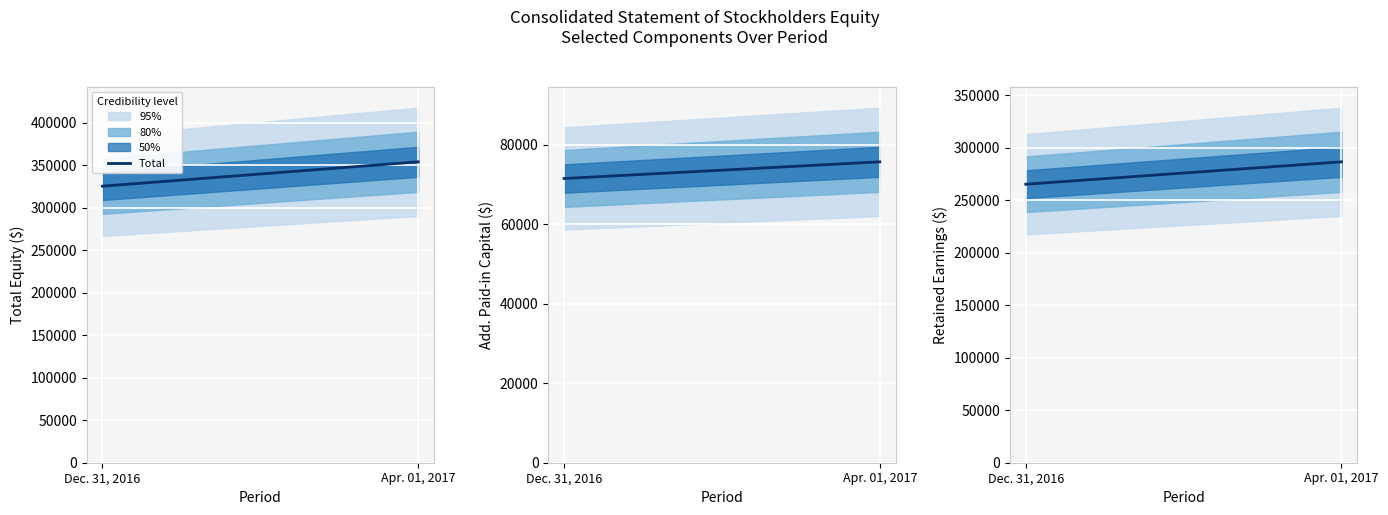

What position from the left is Apr. 01, 2017?

2